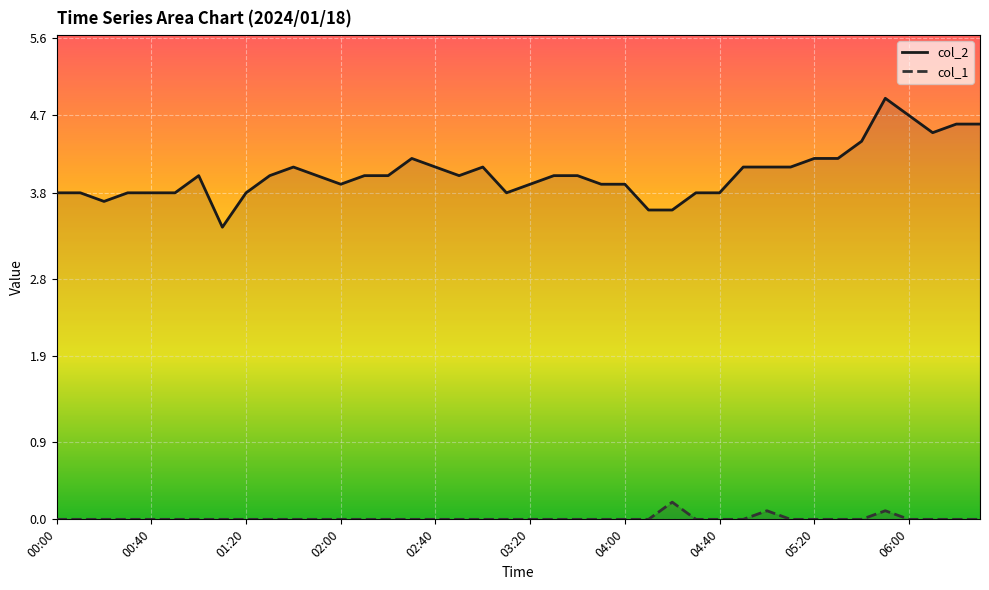

How many data points does each series have?

40